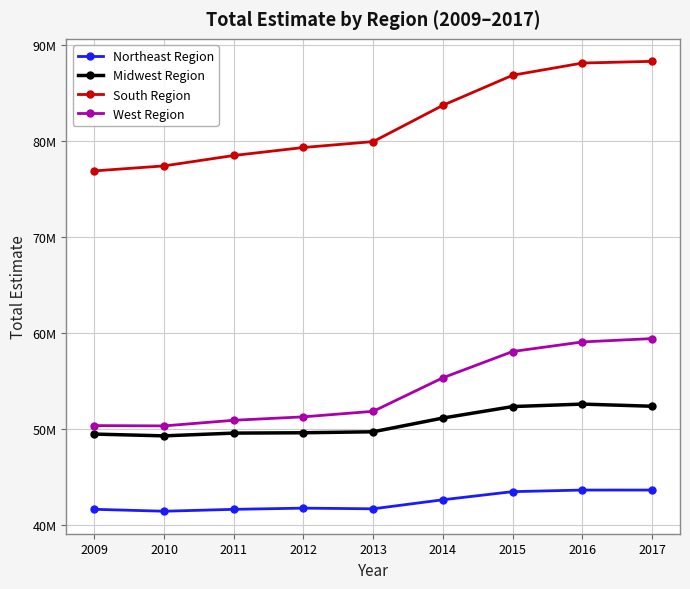

The value of South Region at 2010 is 134306010. True or false?

False